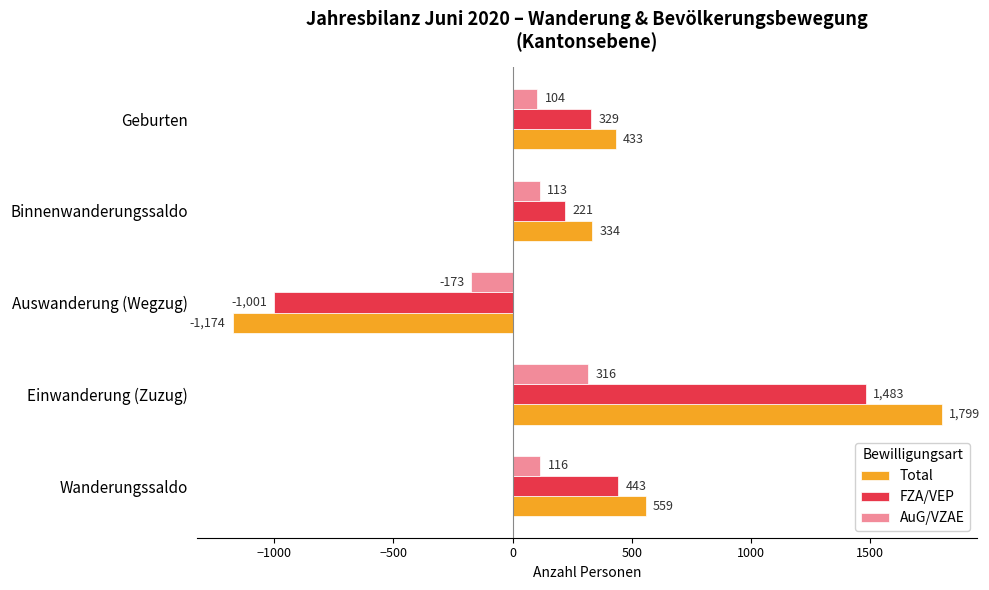

What value does the FZA/VEP series have at Geburten?

329